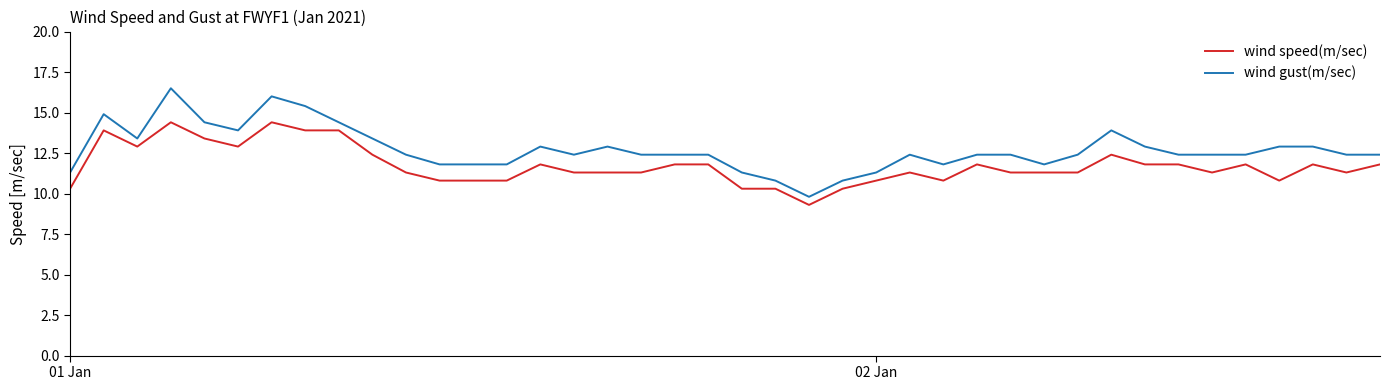

List the series in order of their peak value, lowest first.

wind speed(m/sec), wind gust(m/sec)